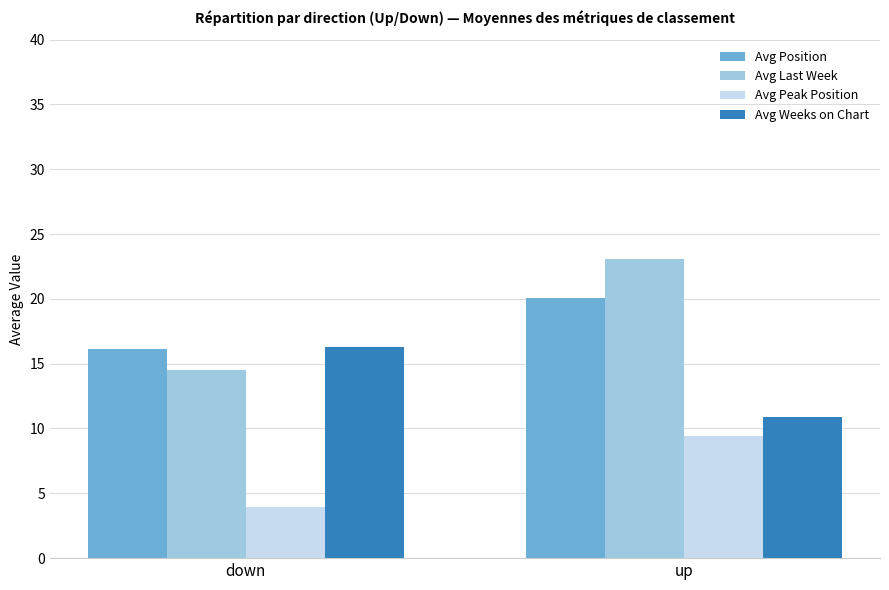

True or false: Avg Position has a value of 20.1 at up.

True